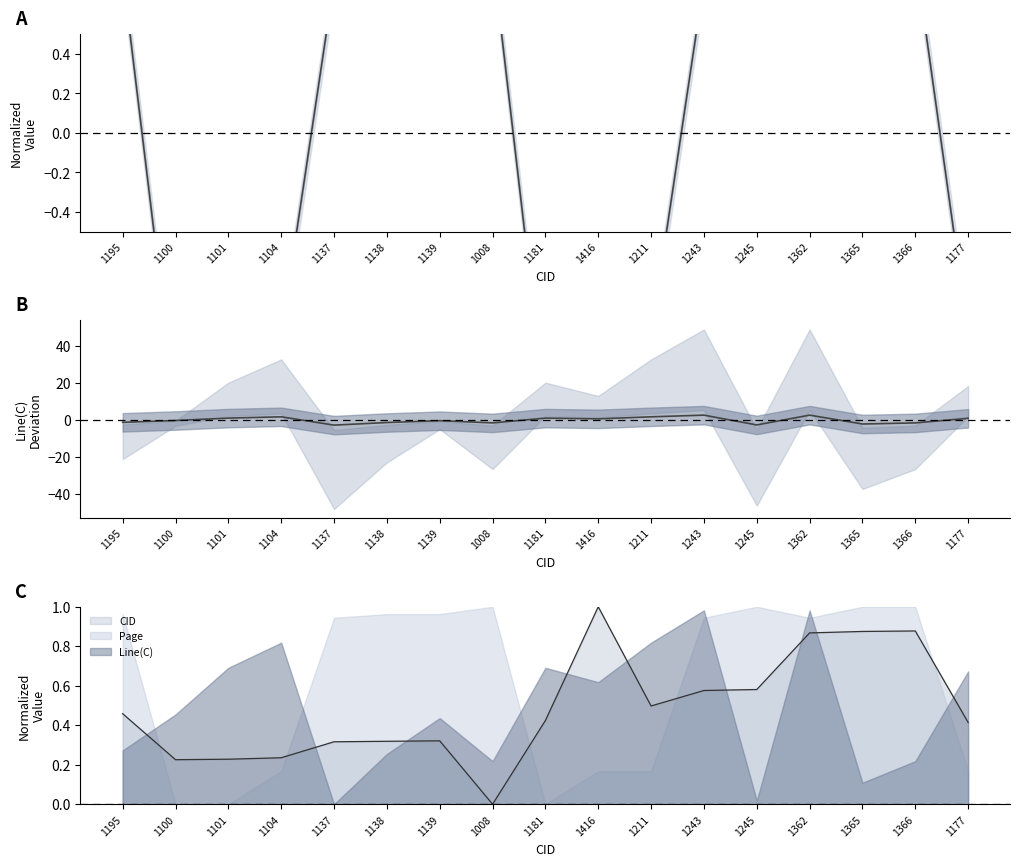

Reading left to right, transcribe all the data shown in this chart.

Page: 0.8	-1.4	-1.4	-1.0	0.8	0.8	0.8	0.9	-1.4	-1.0	-1.0	0.8	0.9	0.8	0.9	0.9	-1.0
Line(C): -1.2	-0.2	1.1	1.8	-2.7	-1.3	-0.3	-1.5	1.1	0.7	1.8	2.7	-2.6	2.7	-2.1	-1.5	1.0
CID: 0.5	0.2	0.2	0.2	0.3	0.3	0.3	0.0	0.4	1.0	0.5	0.6	0.6	0.9	0.9	0.9	0.4